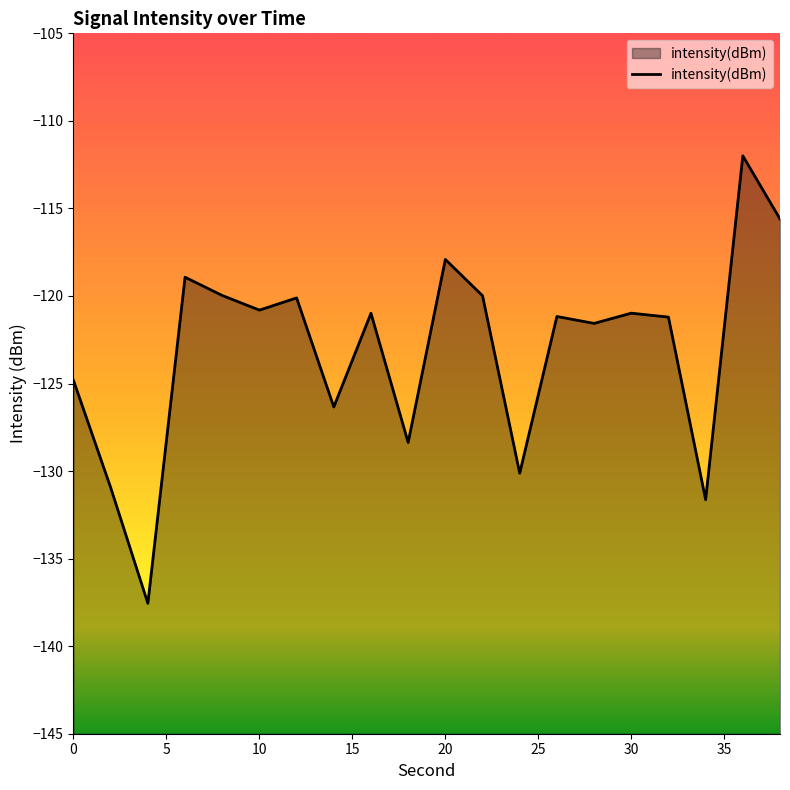

Which category has the lowest value across all series?

4